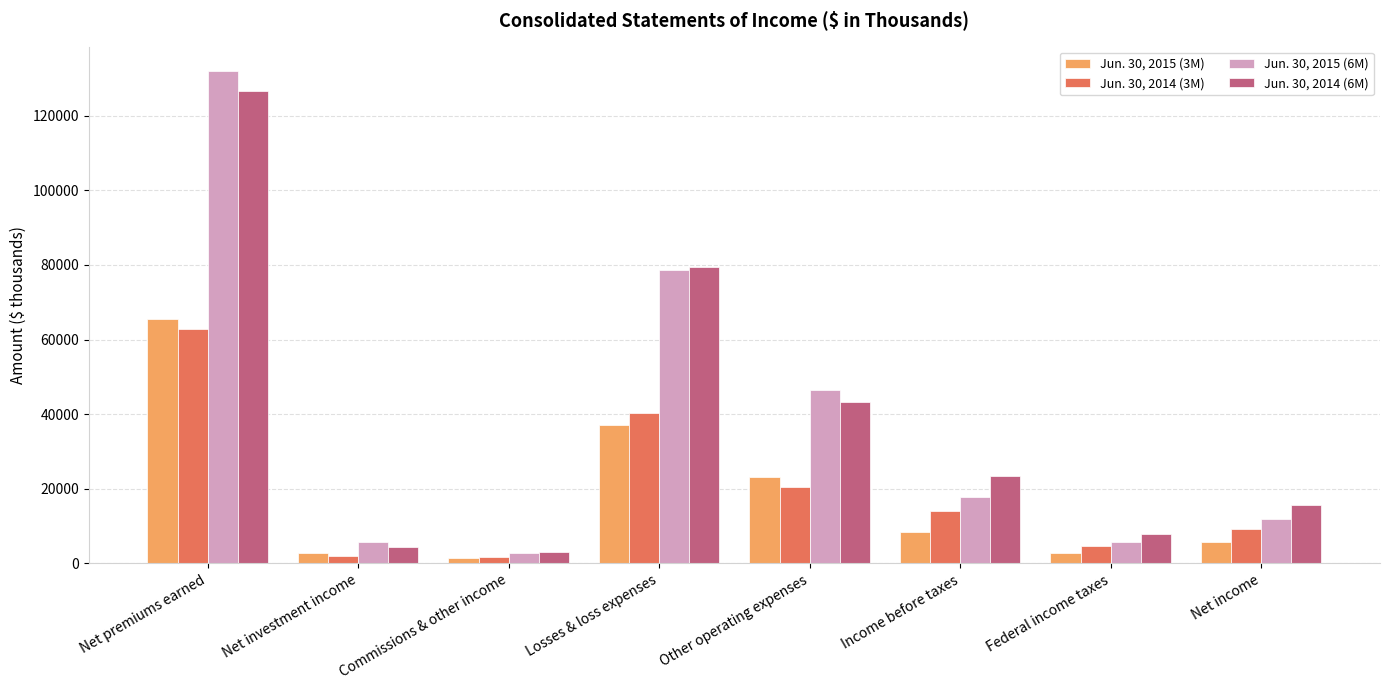

How many distinct data groups are displayed?

4